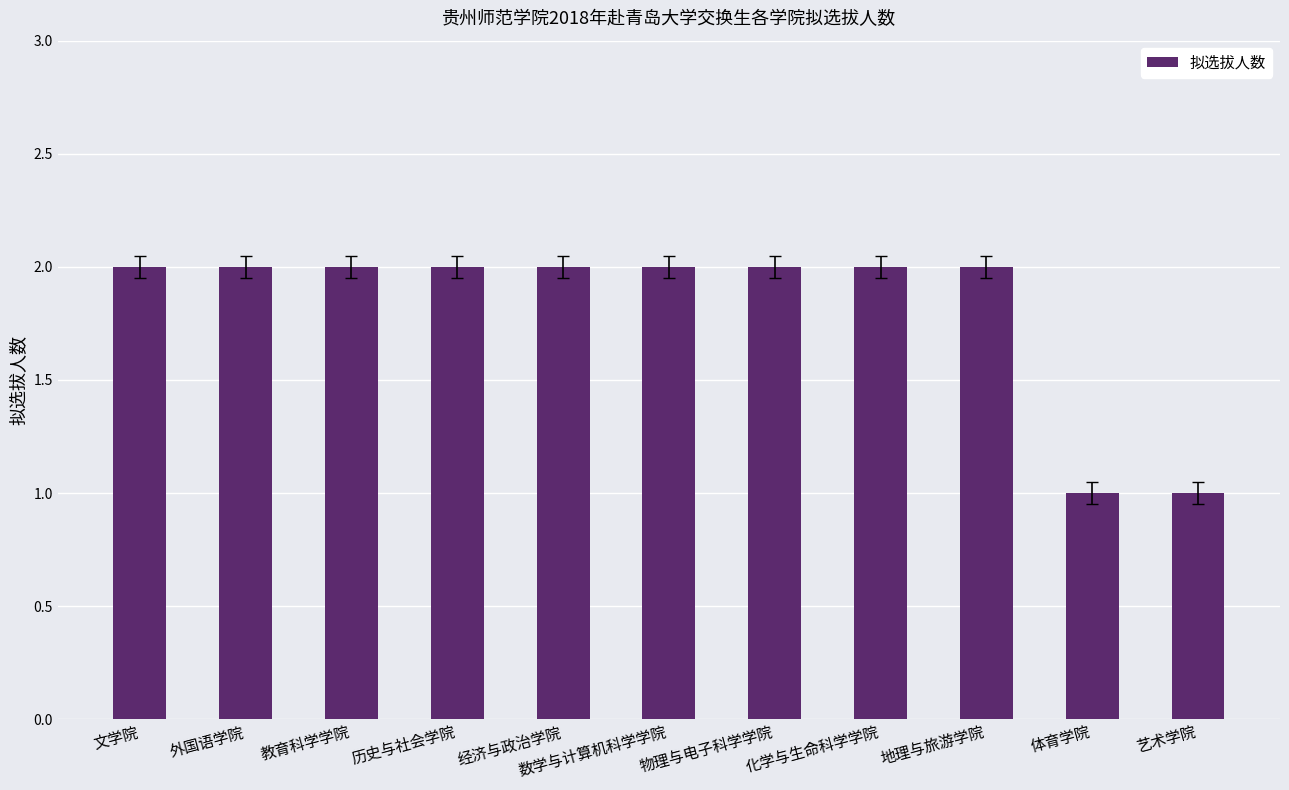

What is the change in value from 物理与电子科学学院 to 体育学院?

-1